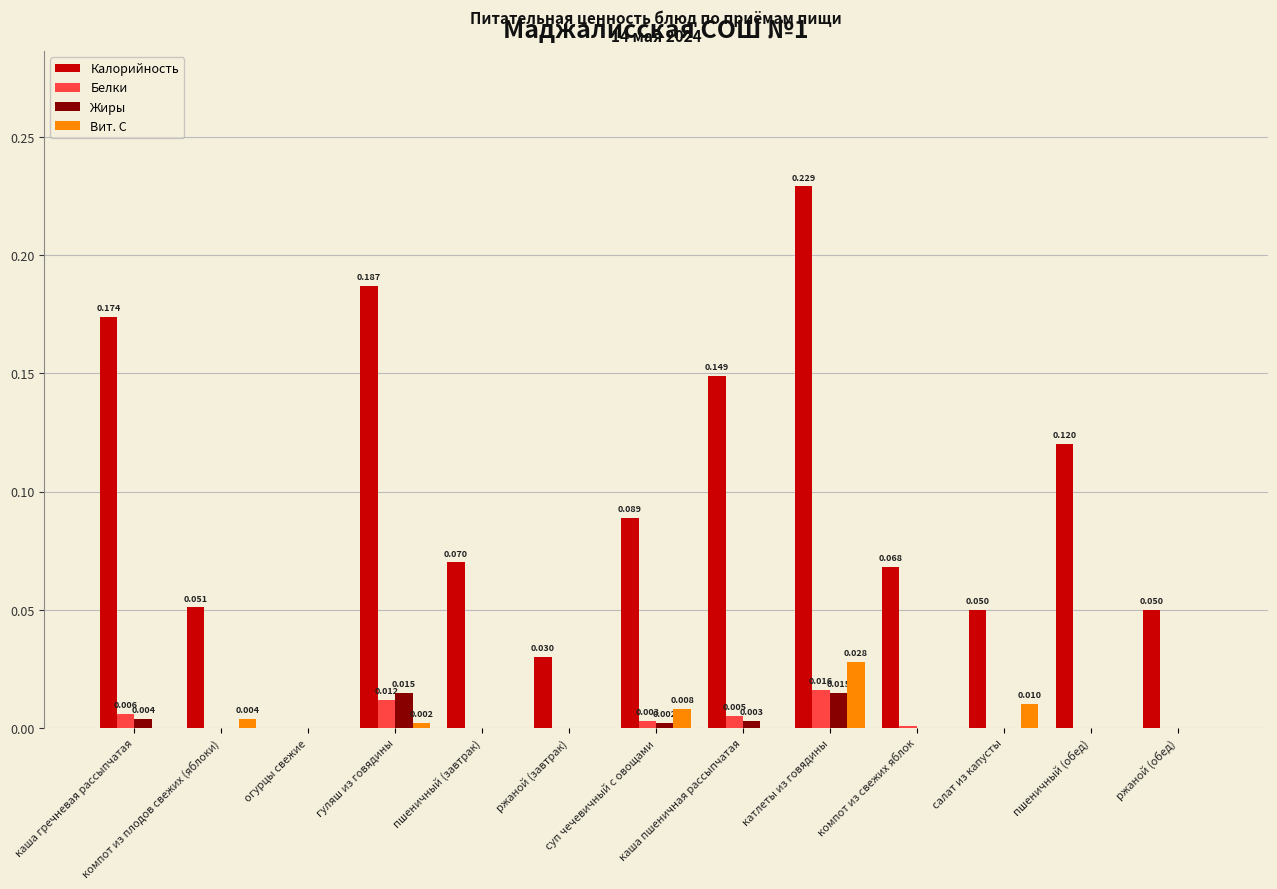

Count the number of data series in this chart.

4